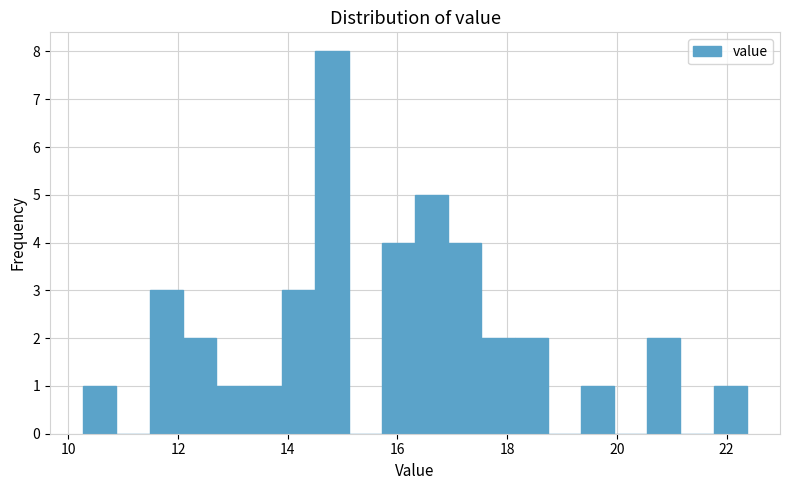

Around what value on the x-axis is the tallest bar? Give the approximate position of its centre, as read against the axis.

14.8